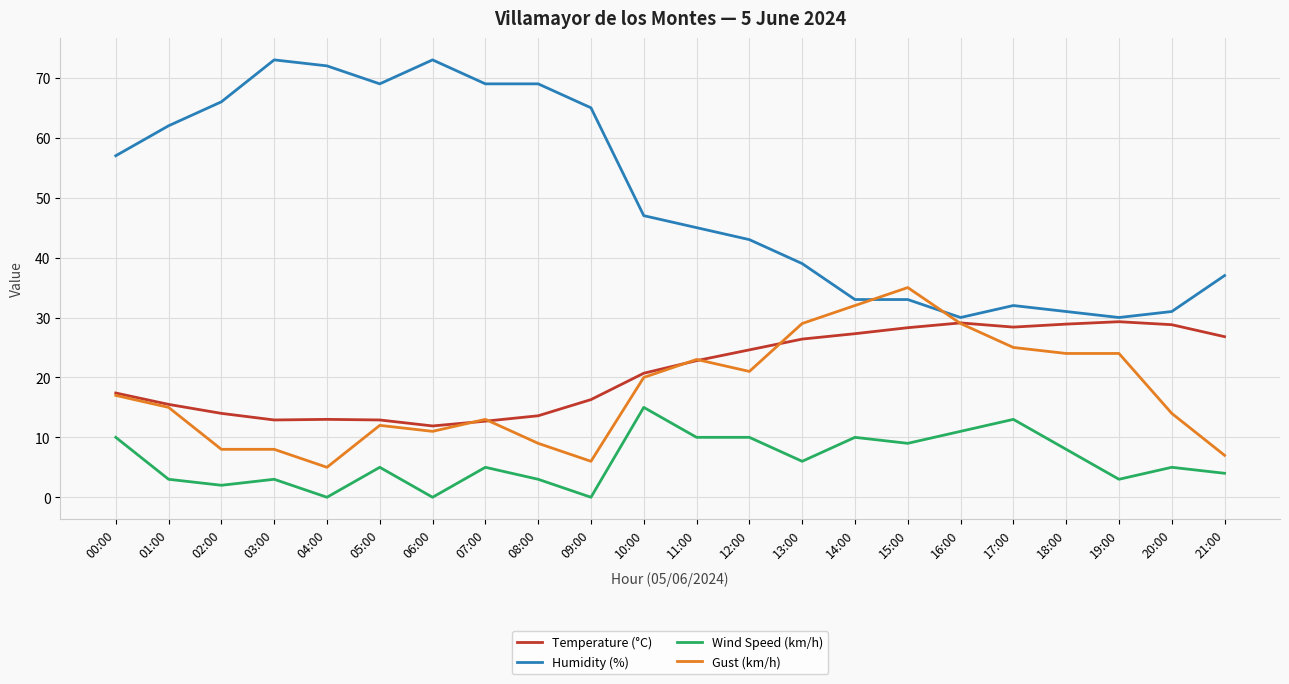

How many categories are shown in the chart?

22